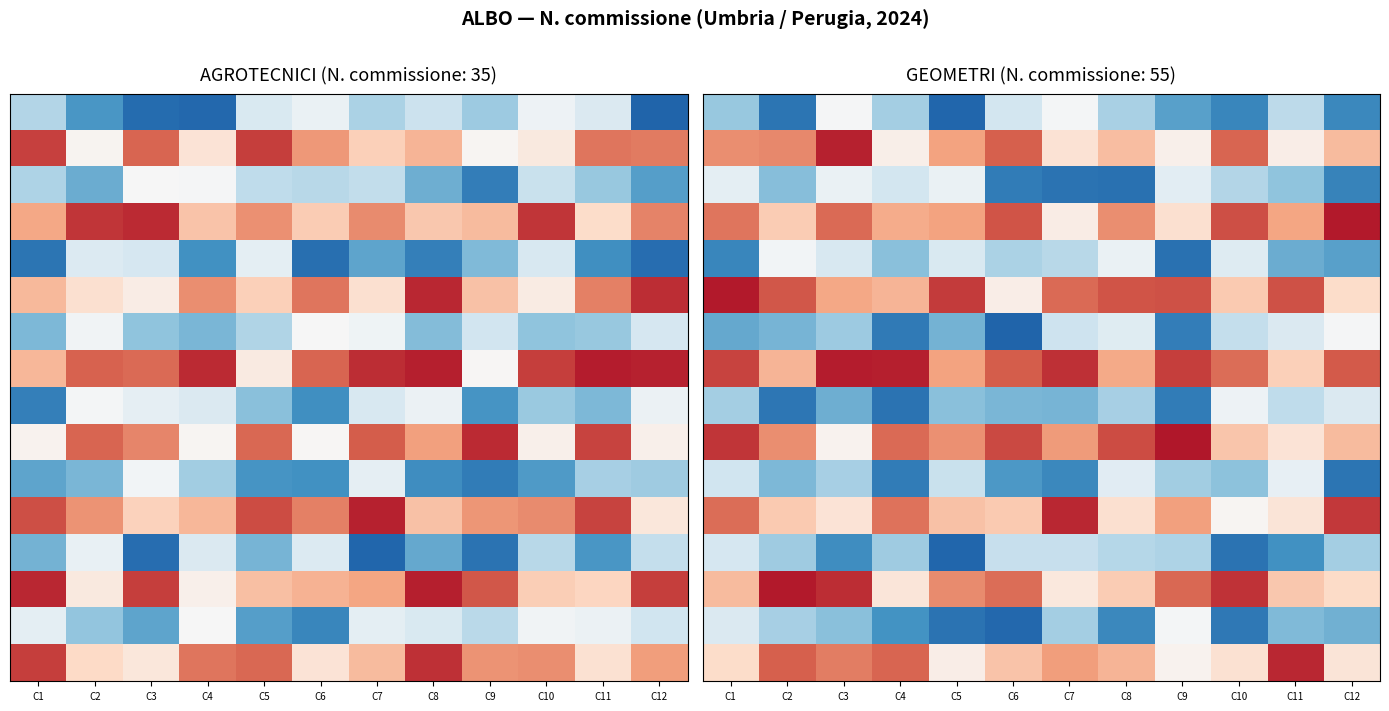

What is the total value across all series at C6?

710.4